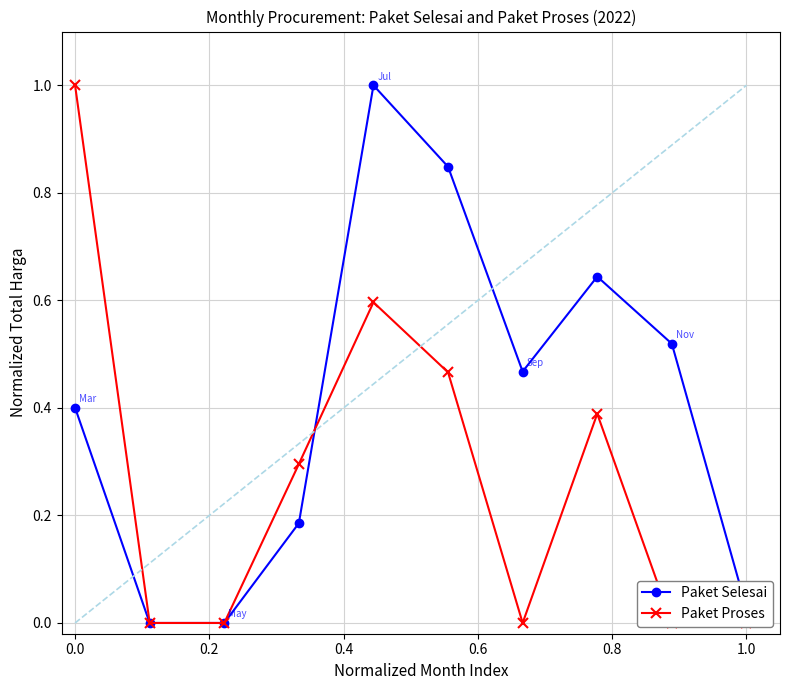

The Paket Selesai series shows 0.4 at 0.0. True or false?

True